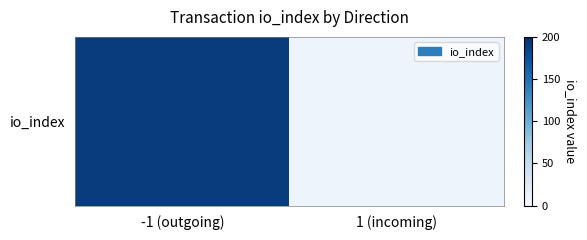

What is the maximum value shown in the chart?

190